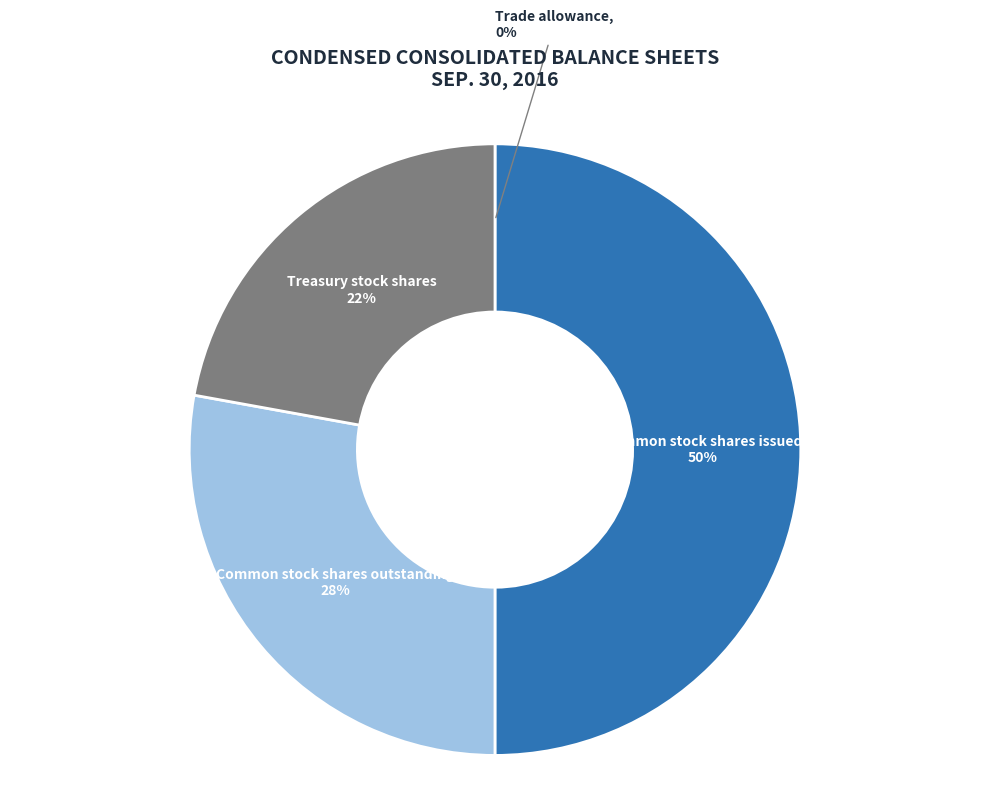

Which has a higher value, Treasury stock shares or Common stock shares outstanding?

Common stock shares outstanding